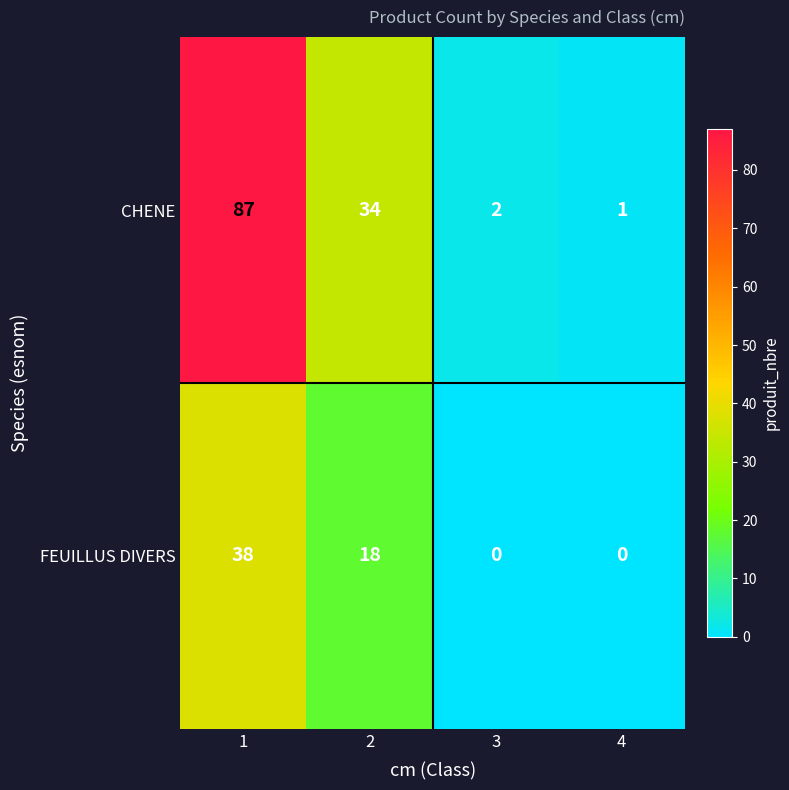

Between 1 and 4, which series saw the biggest shift?

CHENE